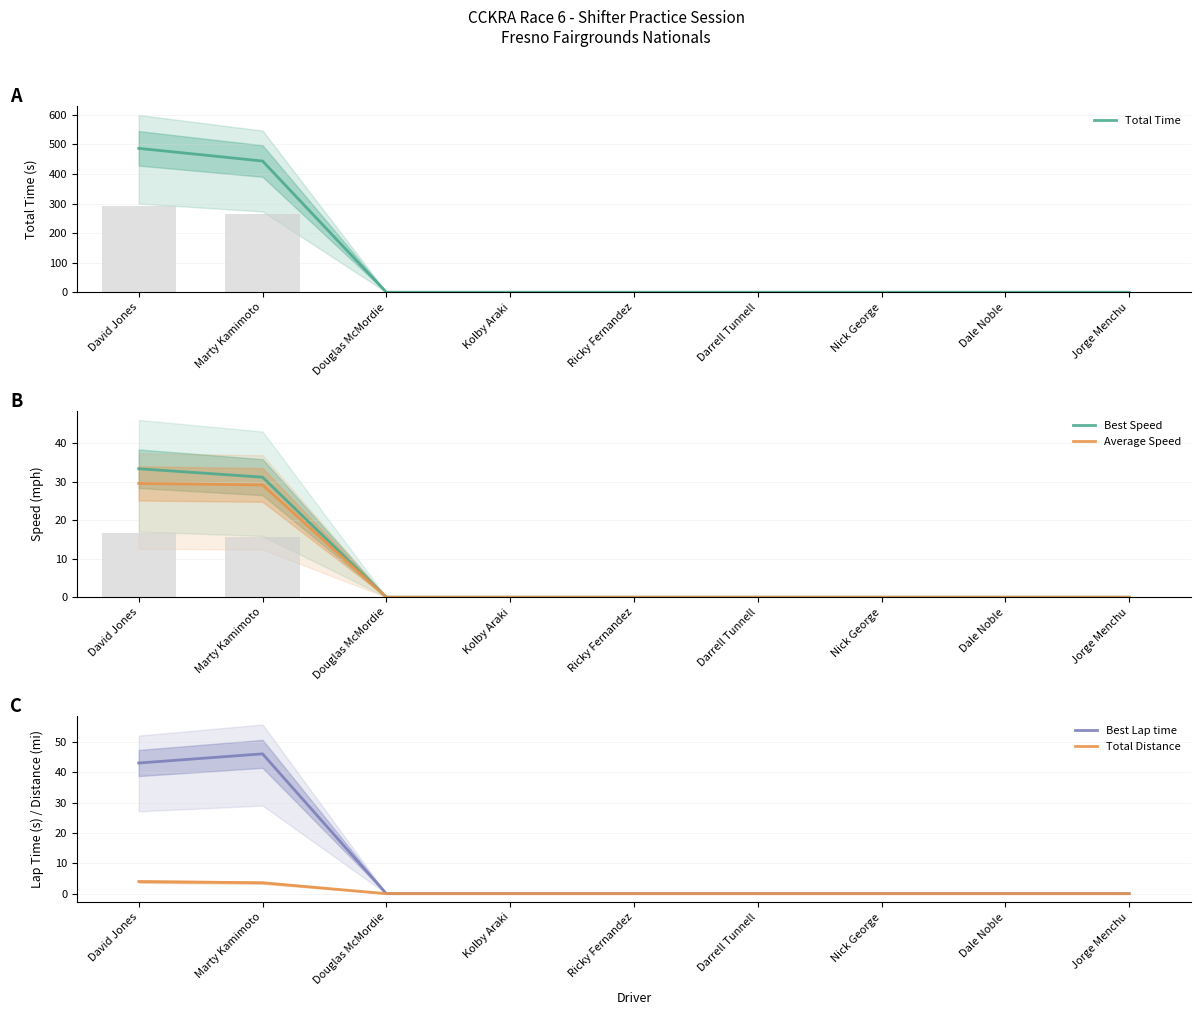

True or false: Best Speed has a value of 15.5 at Darrell Tunnell.

False